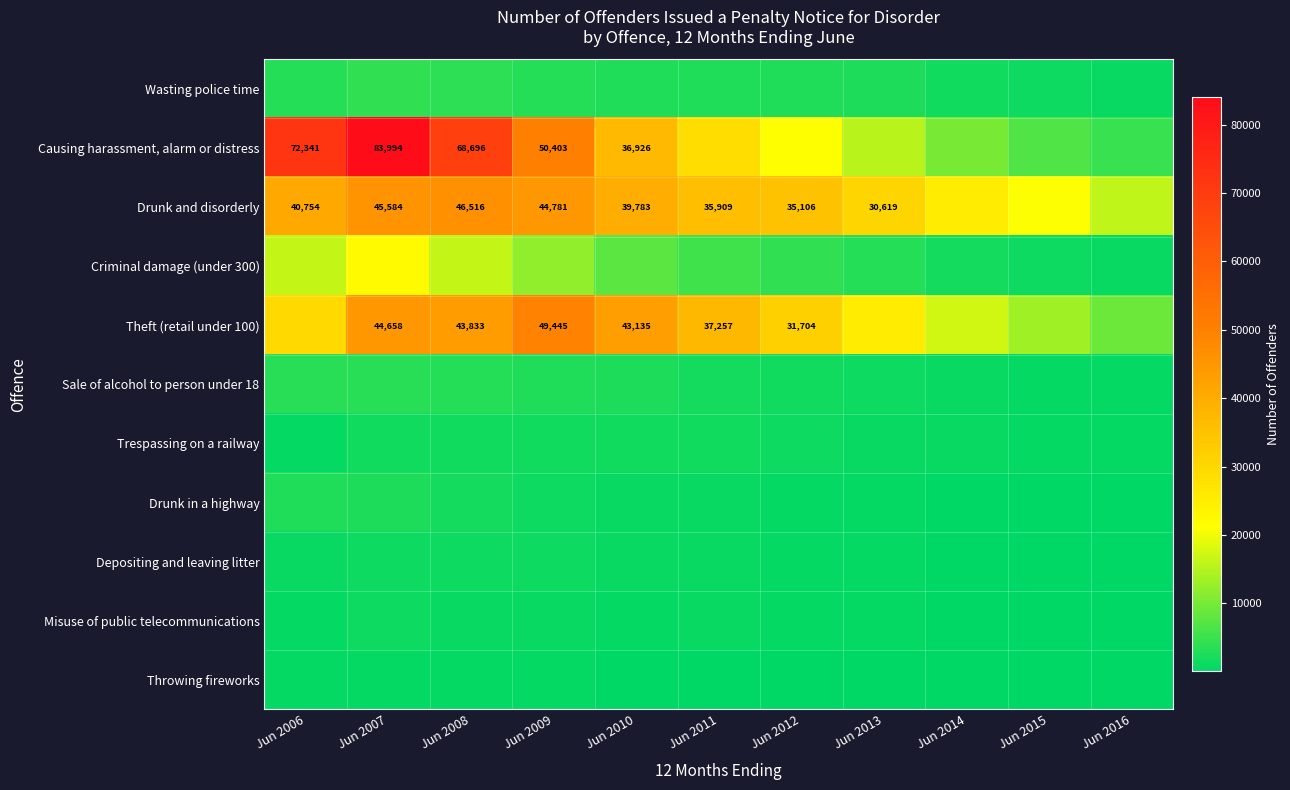

The Causing harassment, alarm or distress series shows 36926 at Jun 2010. True or false?

True